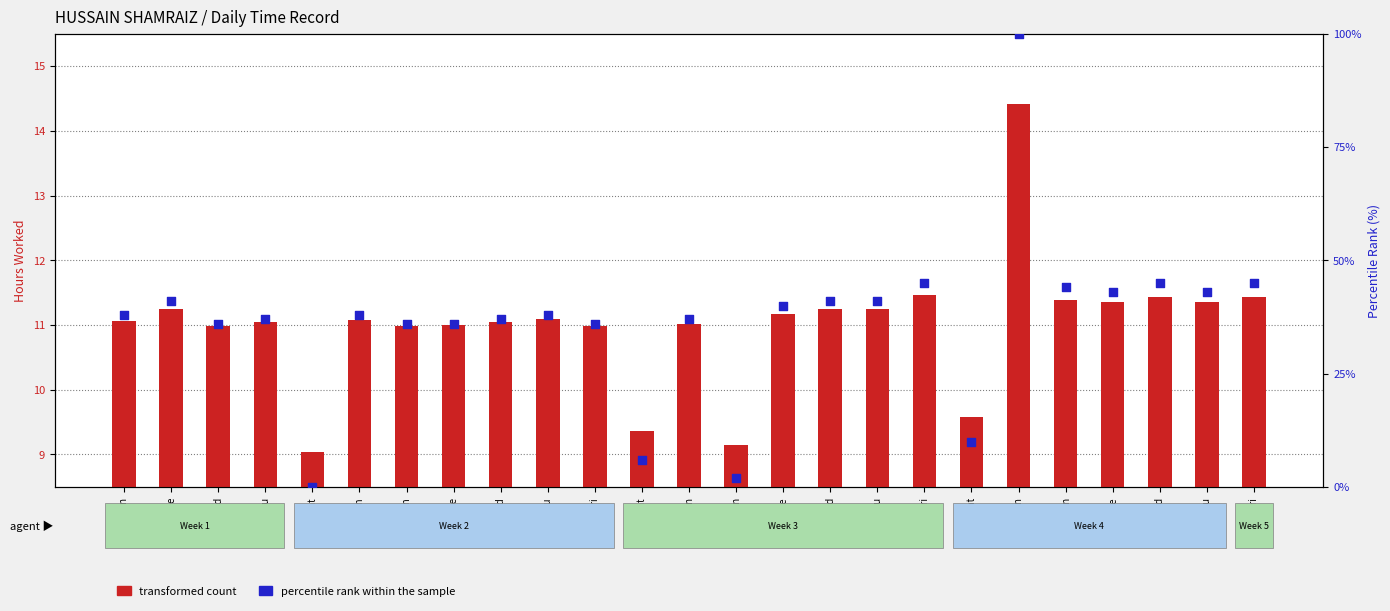

Which series has the largest total across all categories?

percentile rank within the sample